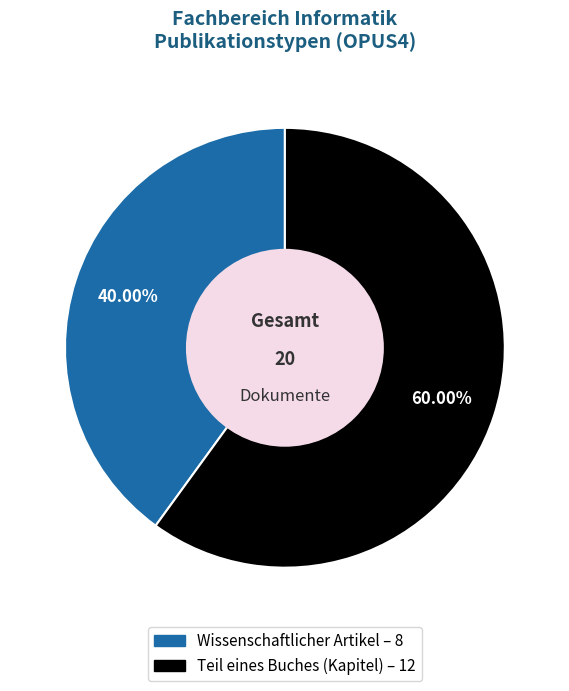

True or false: Wissenschaftlicher Artikel accounts for 40% of the total.

True